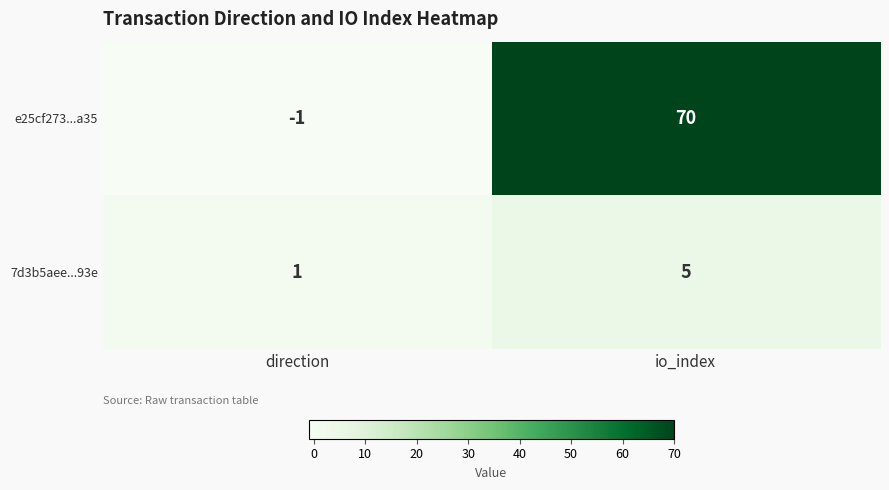

How many data points does each series have?

2